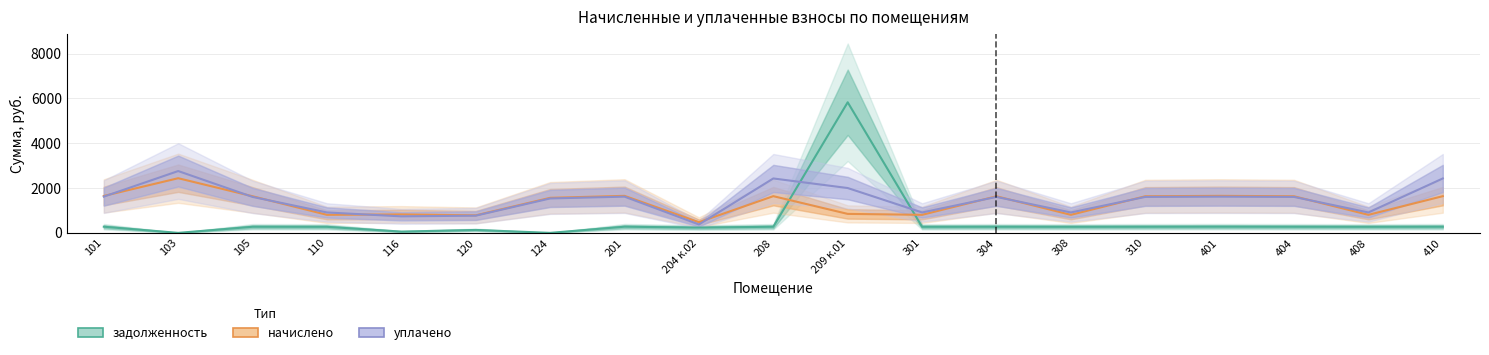

List the labels in order of уплачено value, largest first.

103, 208, 410, 209 к.01, 101, 201, 401, 105, 304, 310, 404, 124, 110, 301, 308, 408, 120, 116, 204 к.02